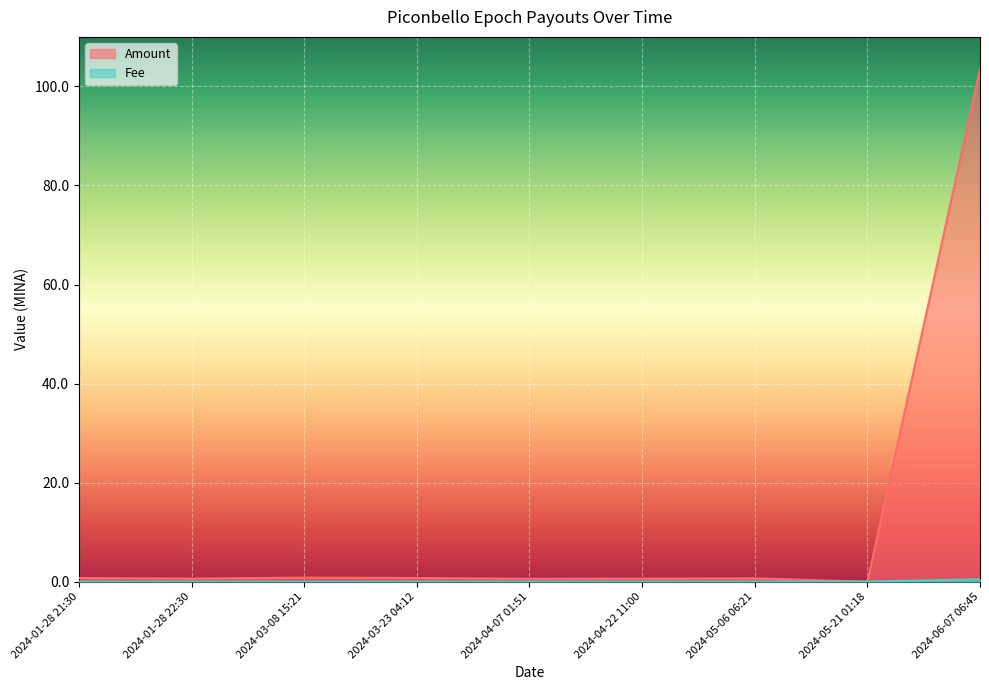

What are all the series names shown in the legend?

Amount, Fee